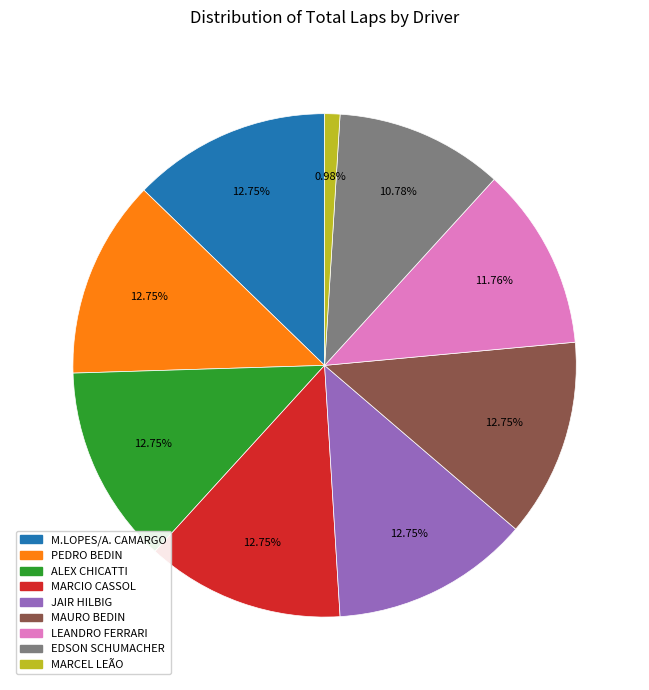

Is there a majority slice in this chart?

No